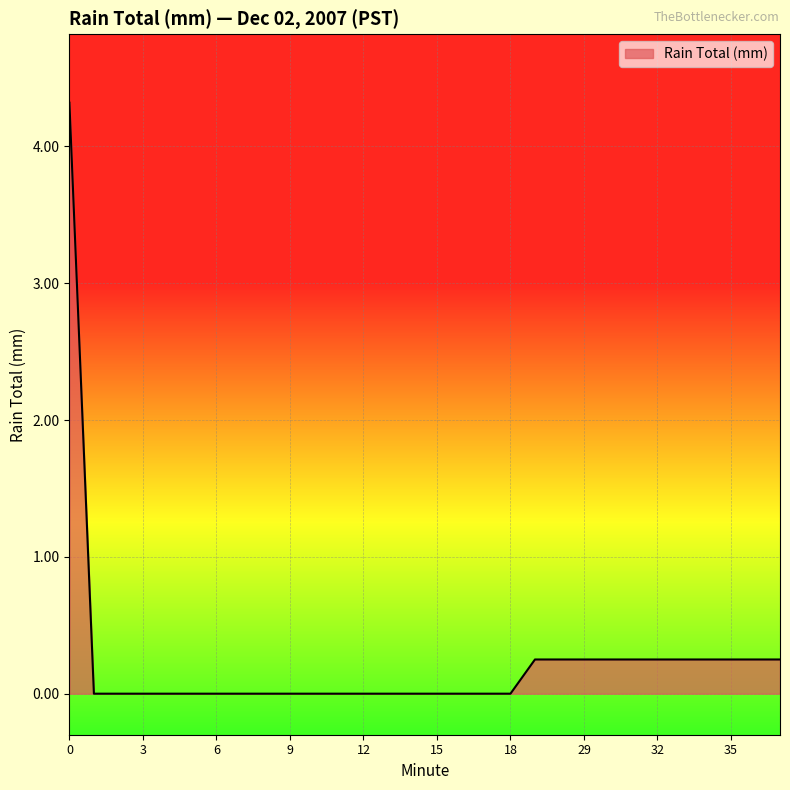

What is the maximum value shown in the chart?

4.3